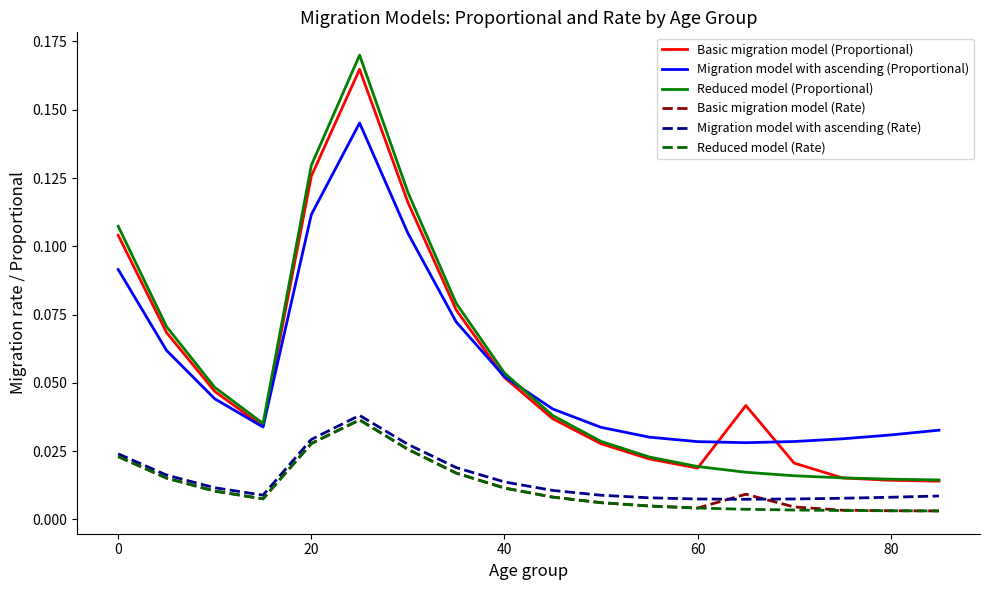

True or false: Migration model with ascending (Proportional) and Basic migration model (Rate) cross at least once.

False